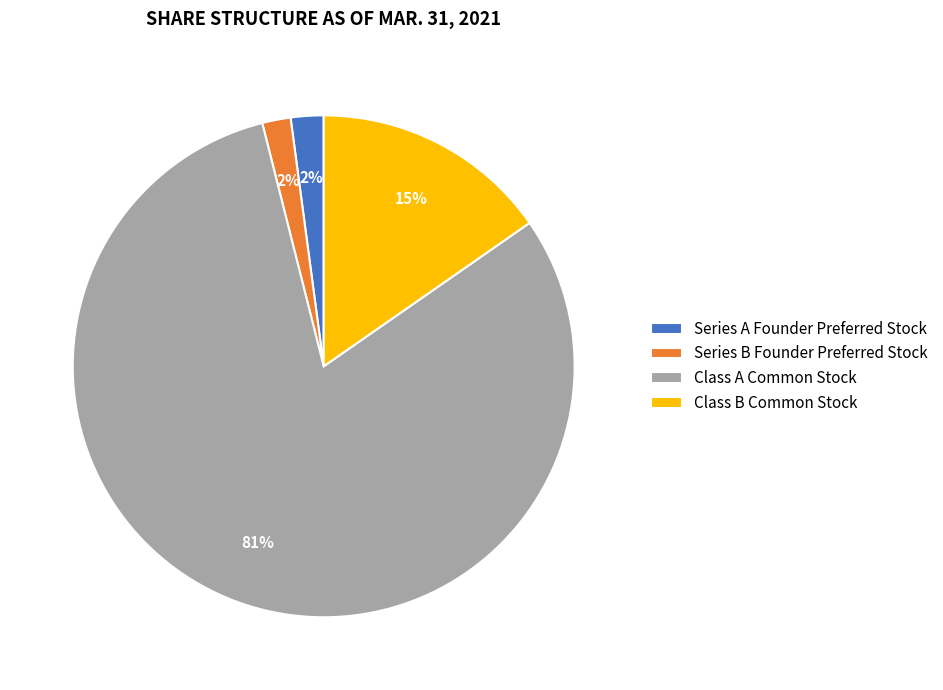

The Class B Common Stock slice represents 15% of the pie. True or false?

True